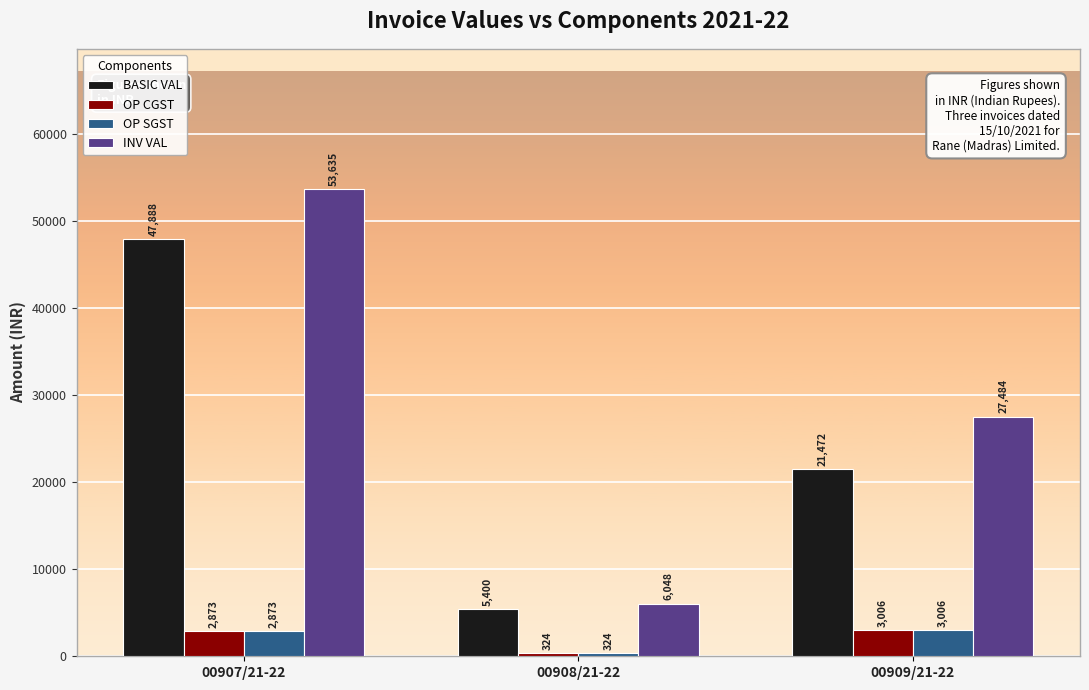

How many values in the BASIC VAL series exceed 21471?

2